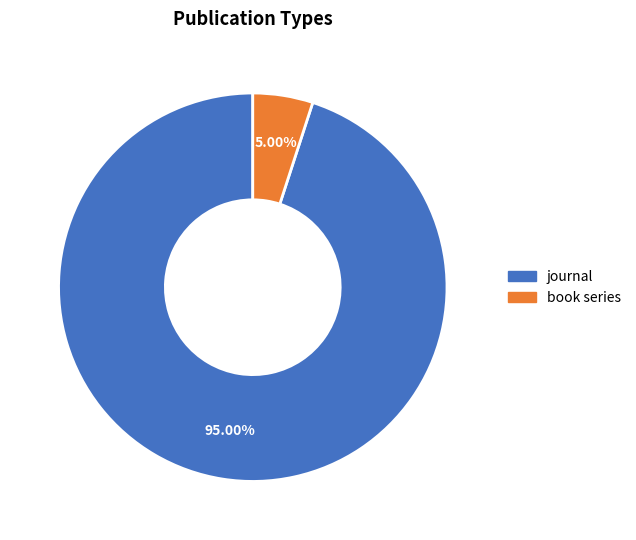

Does book series account for over 50% of the chart?

No